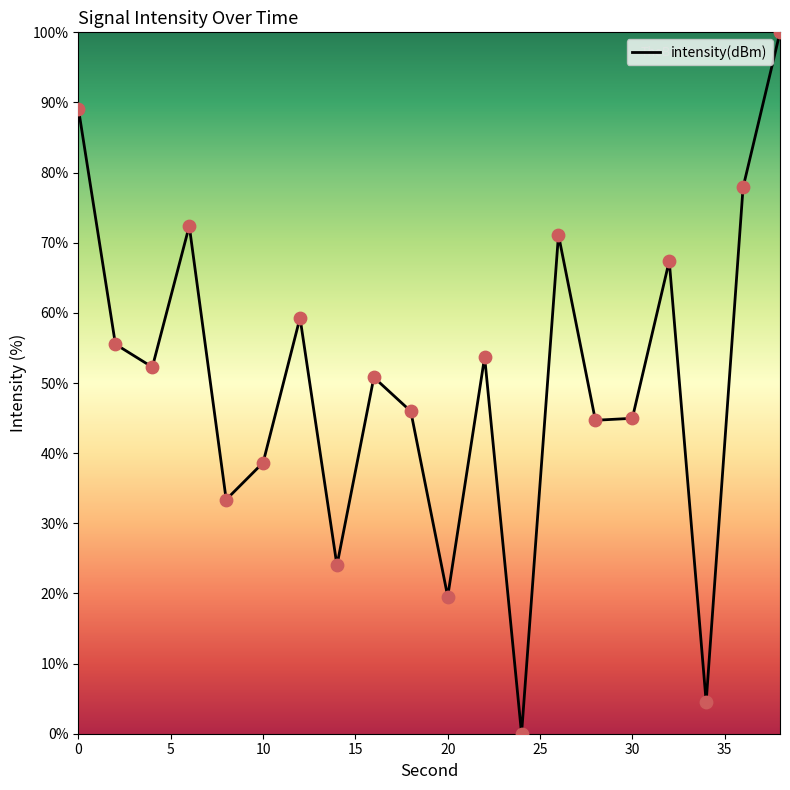

What is the maximum value shown in the chart?

100.0